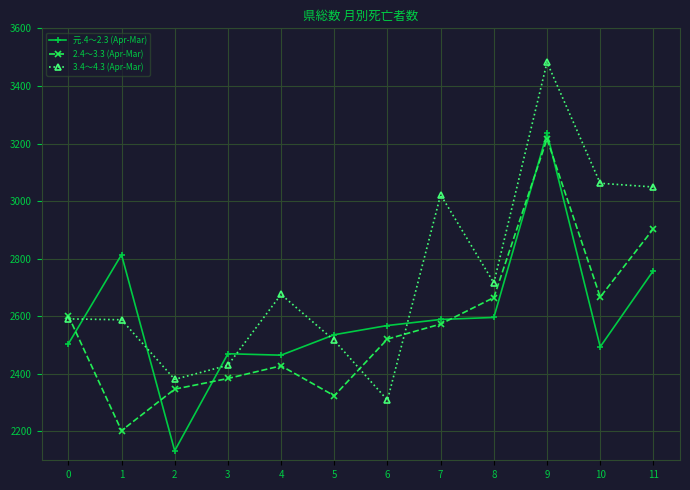

Which label corresponds to the largest value in the chart?

9